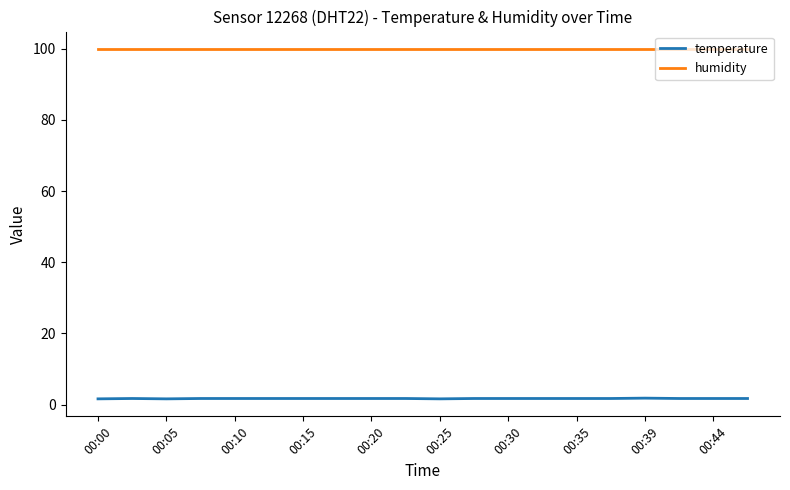

Which series has the largest range (max minus min)?

temperature